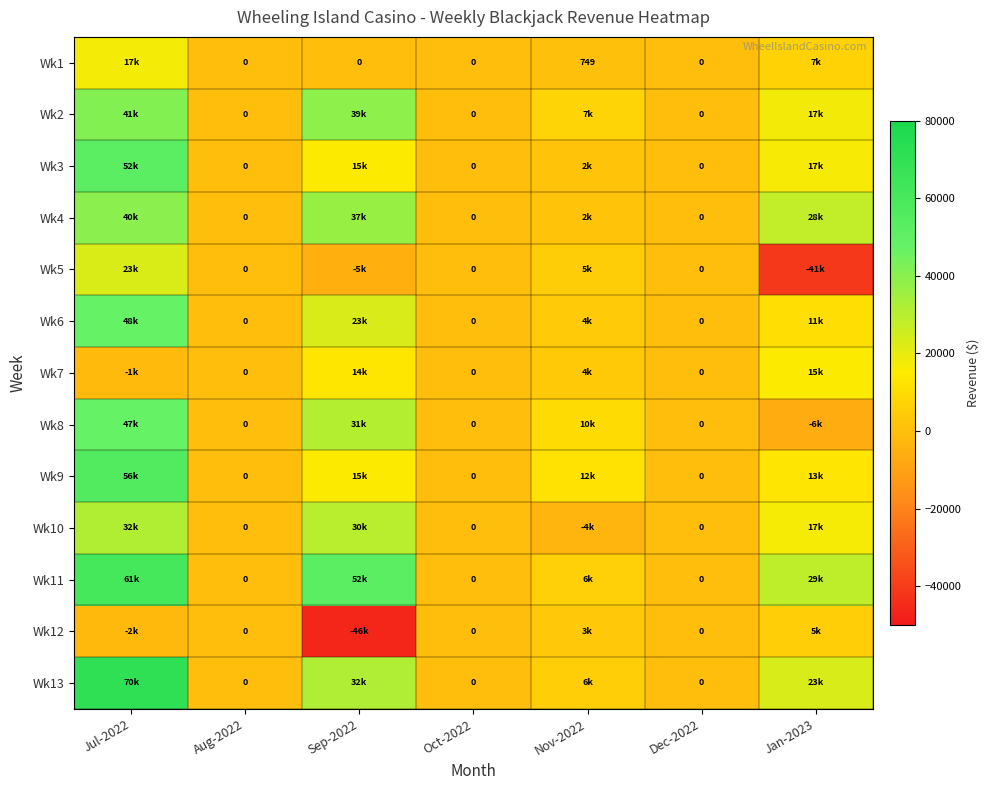

Which series has the largest range (max minus min)?

Wk13